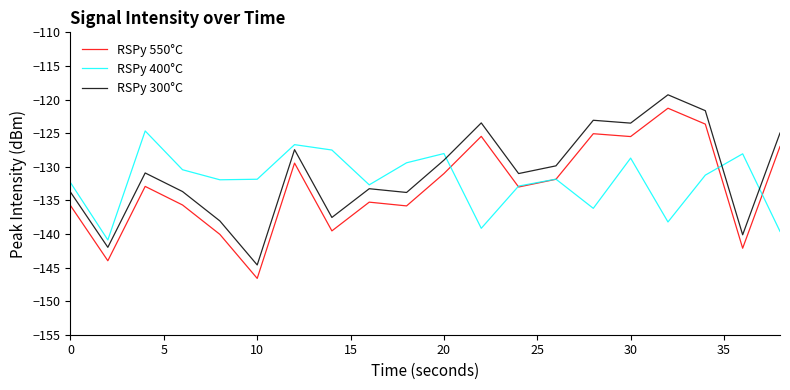

What is the greatest value displayed?

-119.3